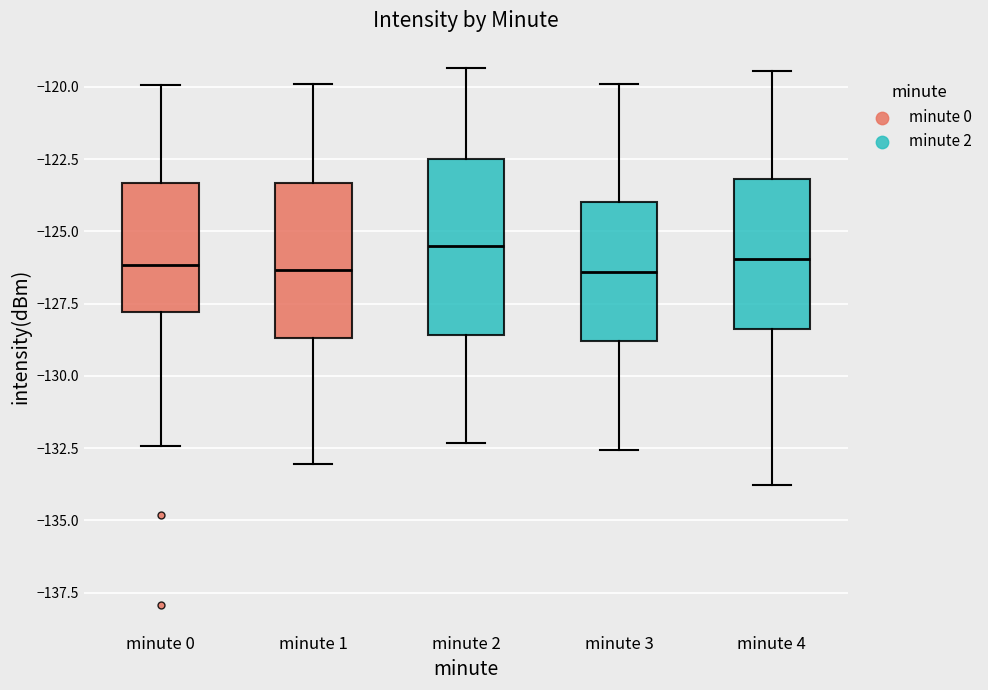

Where is the lower edge of the box for minute 4 on the y-axis? The values are not printed on the chart, so give them approximately, as read against the axis.

-128.5